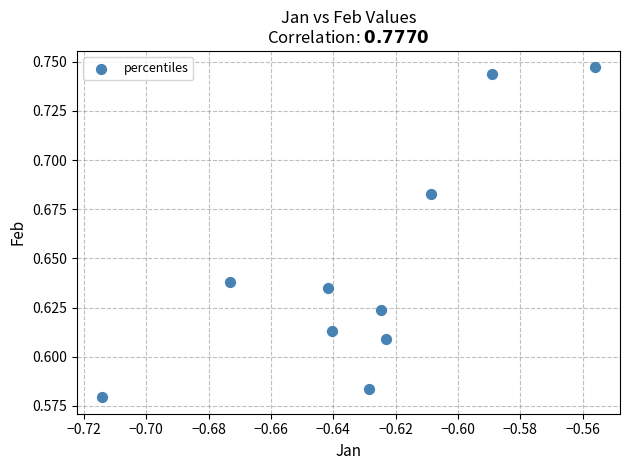

What is the average X value?

-0.6